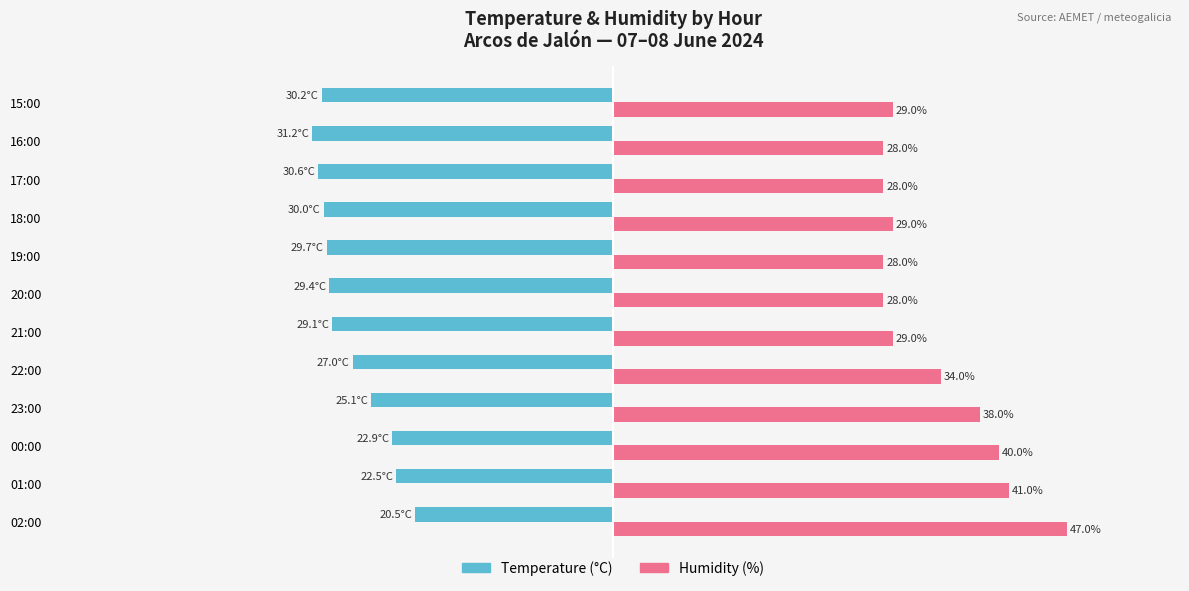

At which category is the sum across all series the highest?

02:00